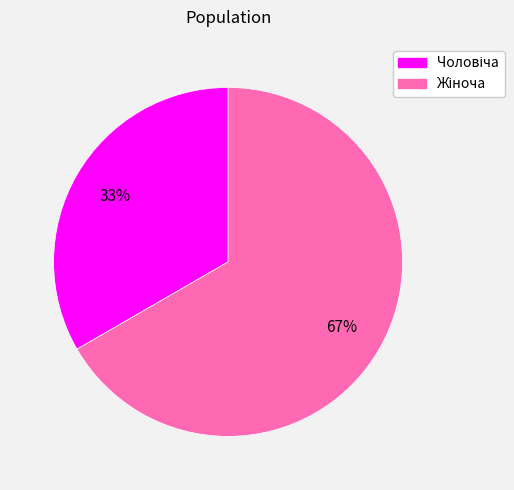

To the nearest percent, what is the average slice percentage?

50%